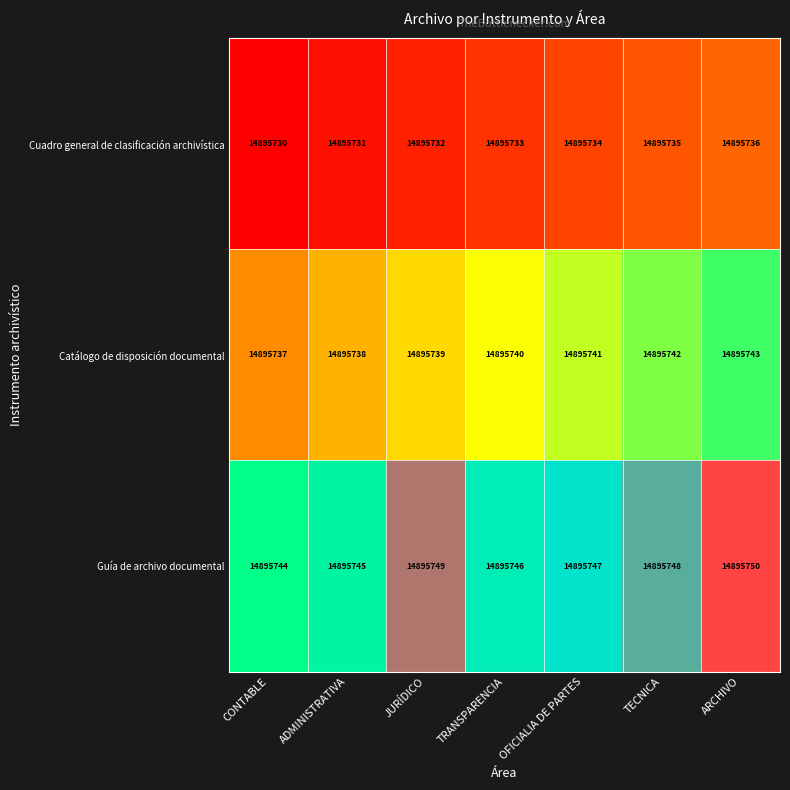

How many data points does each series have?

7